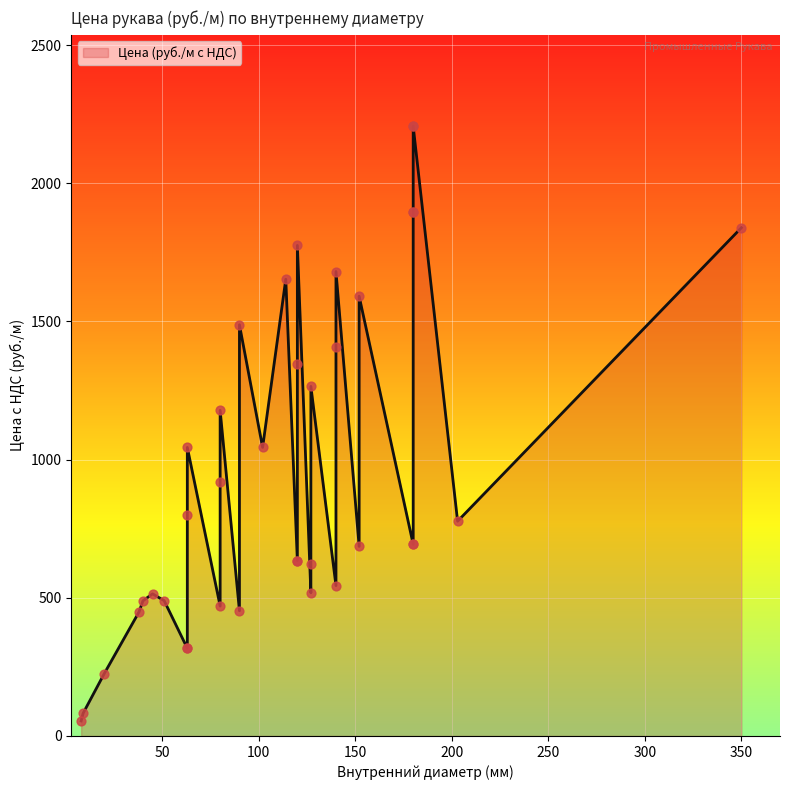

Which has a higher value, 40 or 102?

102